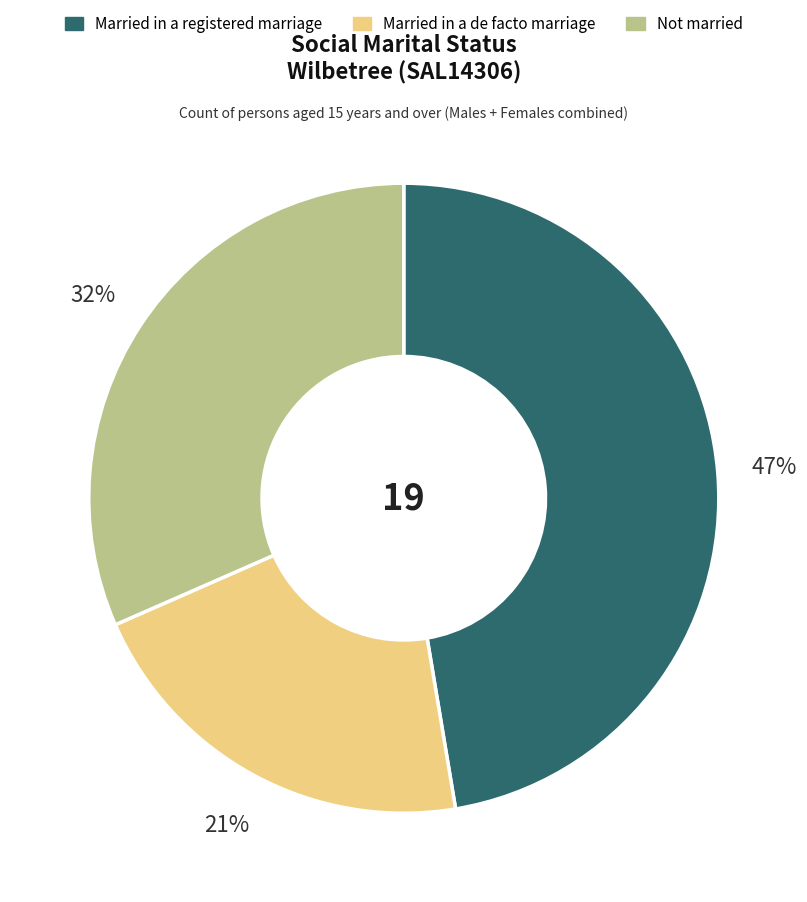

True or false: Not married accounts for 32% of the total.

True